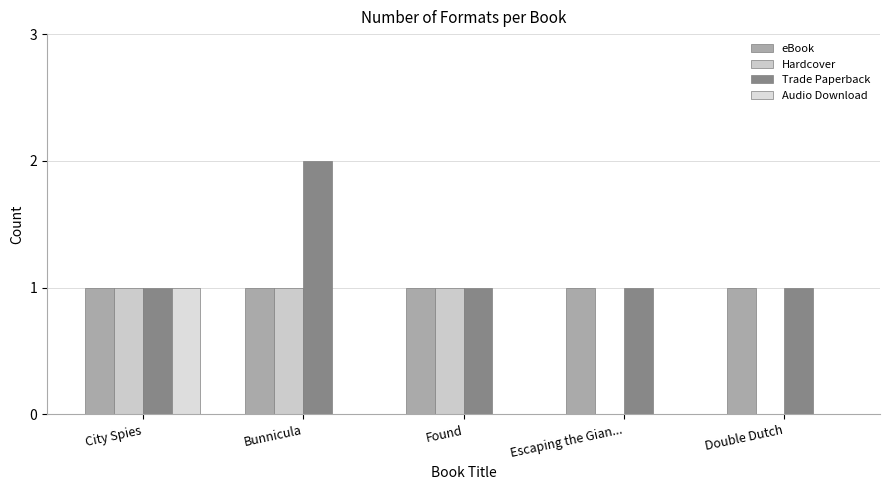

Reading left to right, list all the values displayed in this chart.

eBook: City Spies=1	Bunnicula=1	Found=1	Escaping the Gian...=1	Double Dutch=1
Hardcover: City Spies=1	Bunnicula=1	Found=1	Escaping the Gian...=0	Double Dutch=0
Trade Paperback: City Spies=1	Bunnicula=2	Found=1	Escaping the Gian...=1	Double Dutch=1
Audio Download: City Spies=1	Bunnicula=0	Found=0	Escaping the Gian...=0	Double Dutch=0